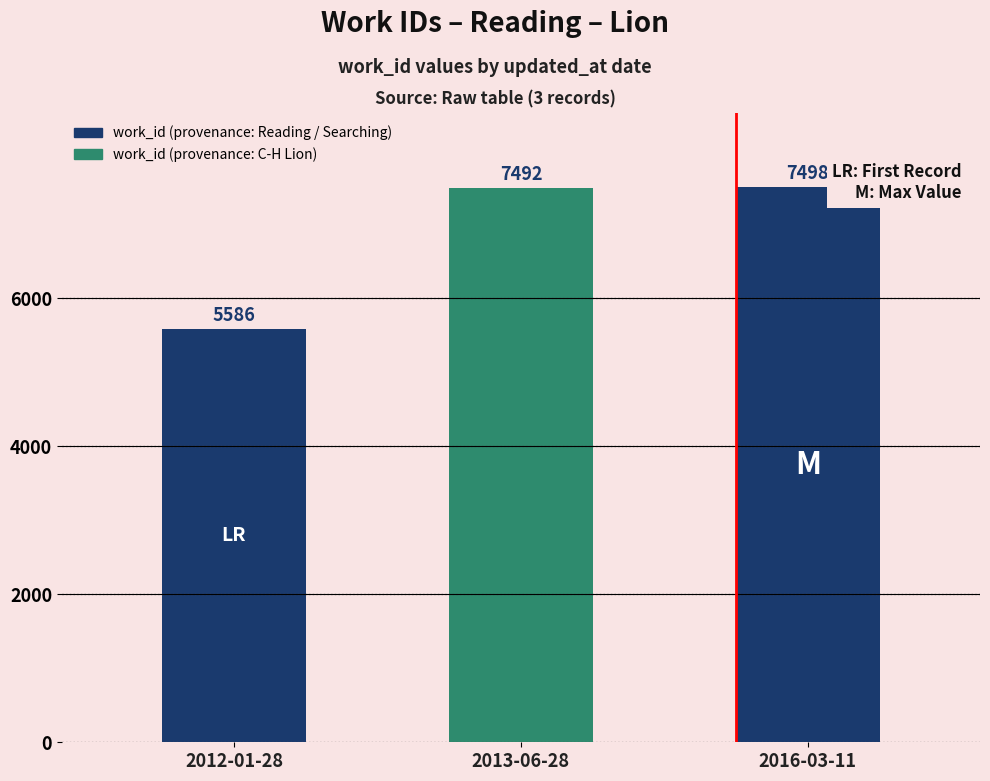

Approximately how many times larger is the value at 2013-06-28 compared to 2016-03-11?

1.0